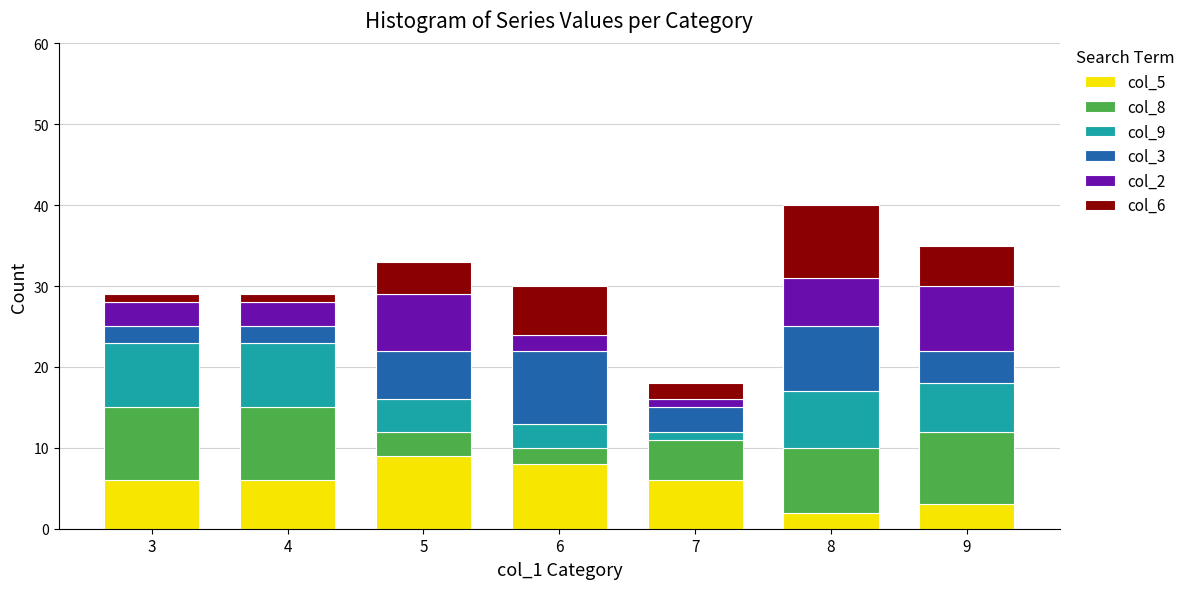

Rank the series by their maximum value, from highest to lowest.

col_5, col_8, col_3, col_6, col_9, col_2